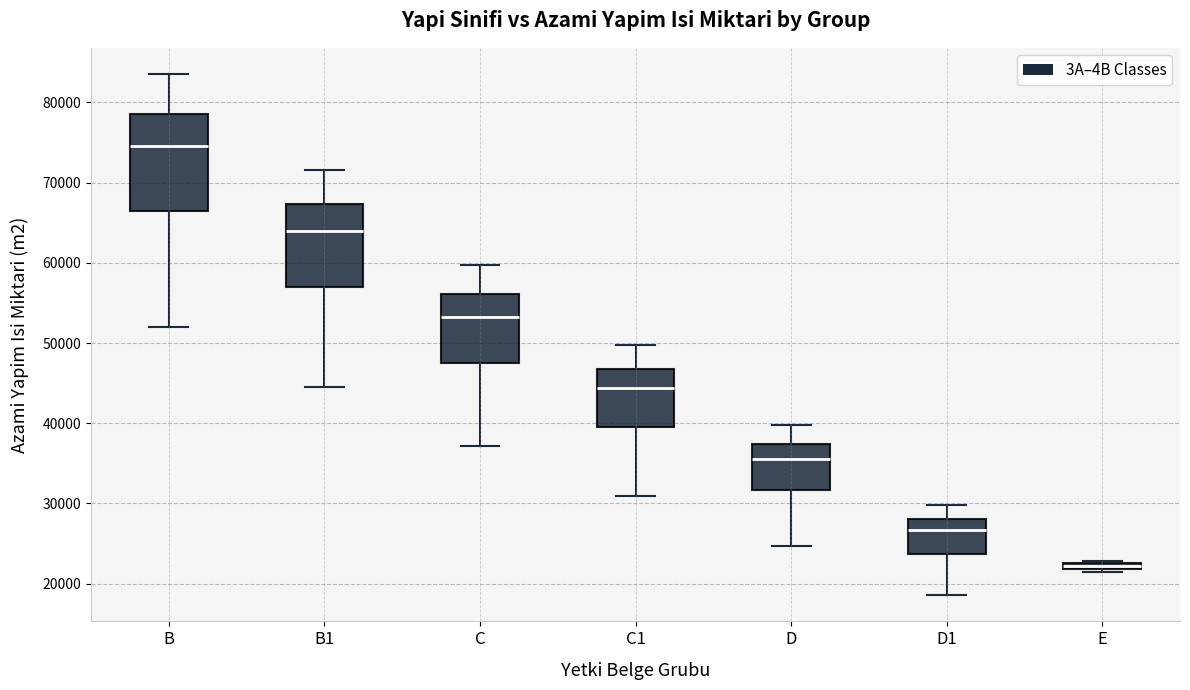

Which box's median line is the highest?

B